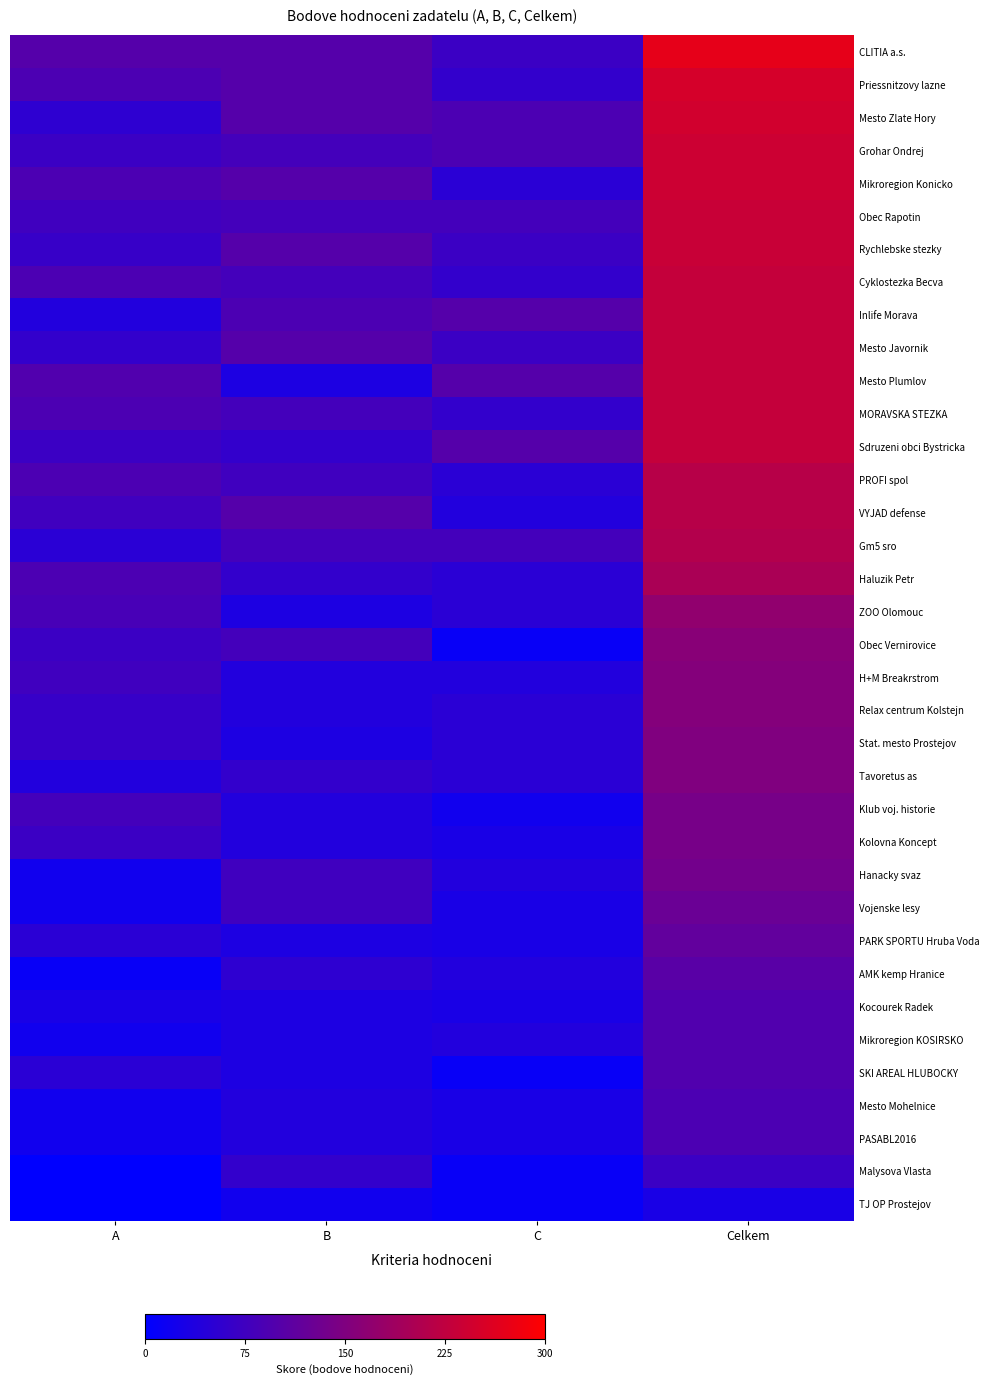

Which category has the lowest value across all series?

A